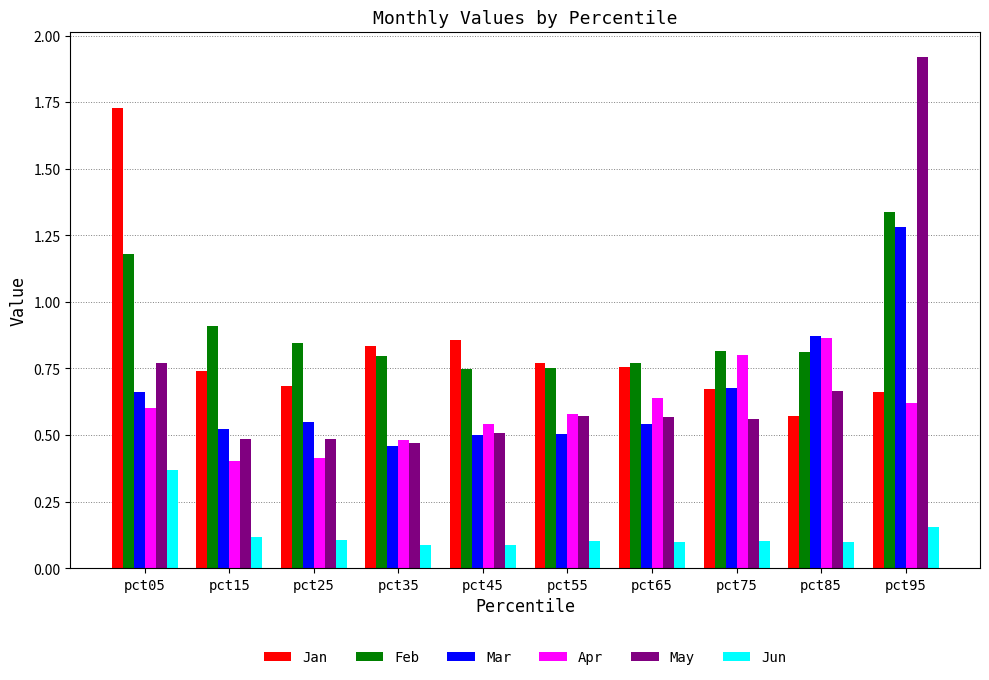

Are the bars grouped side by side (vs. stacked)?

Yes